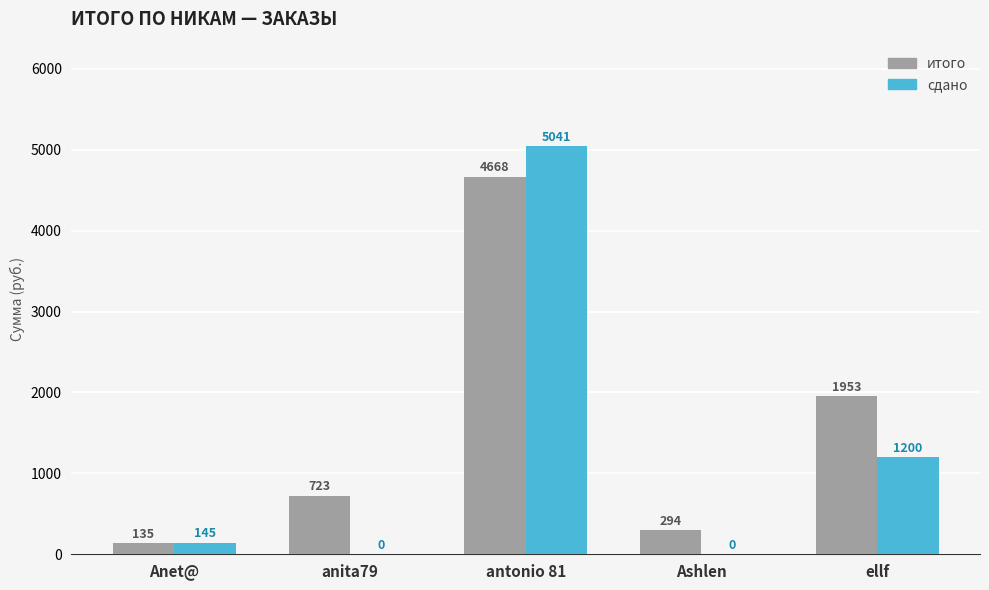

Is the value of итого at Ashlen greater than the value of сдано at Ashlen?

Yes